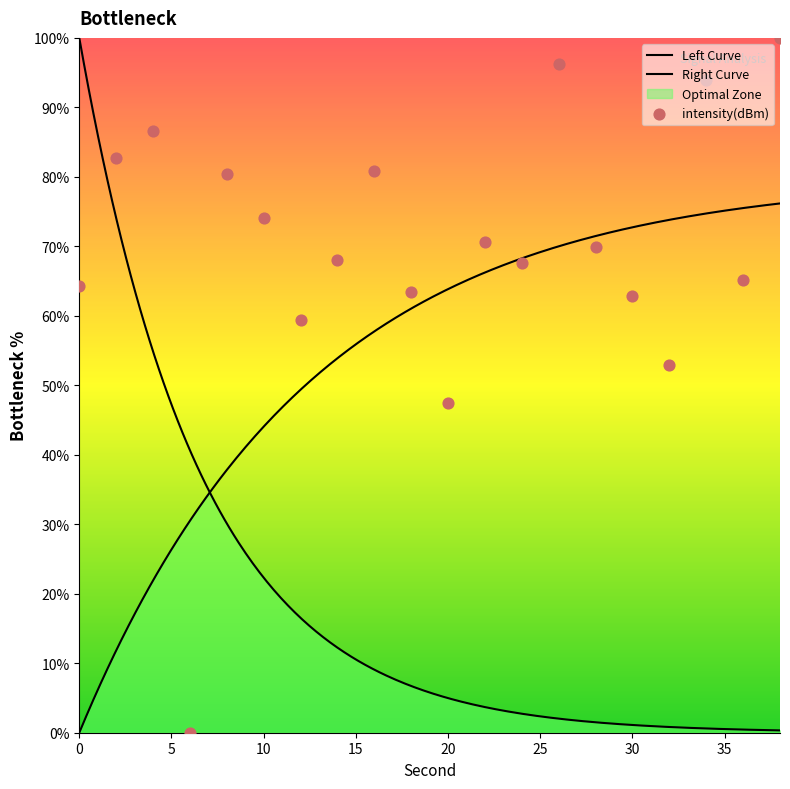

What is the change in value from 0 to 16?

+16.6